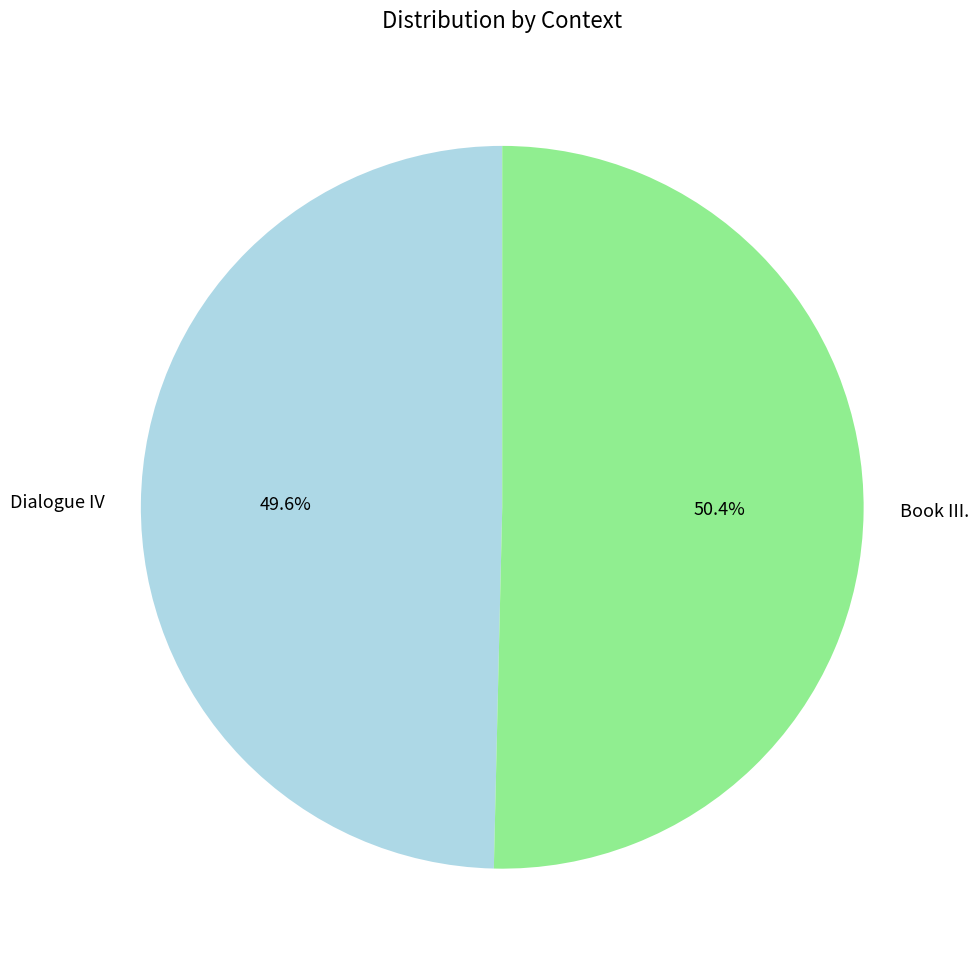

Is the sum of Book III. and Dialogue IV greater than half?

Yes